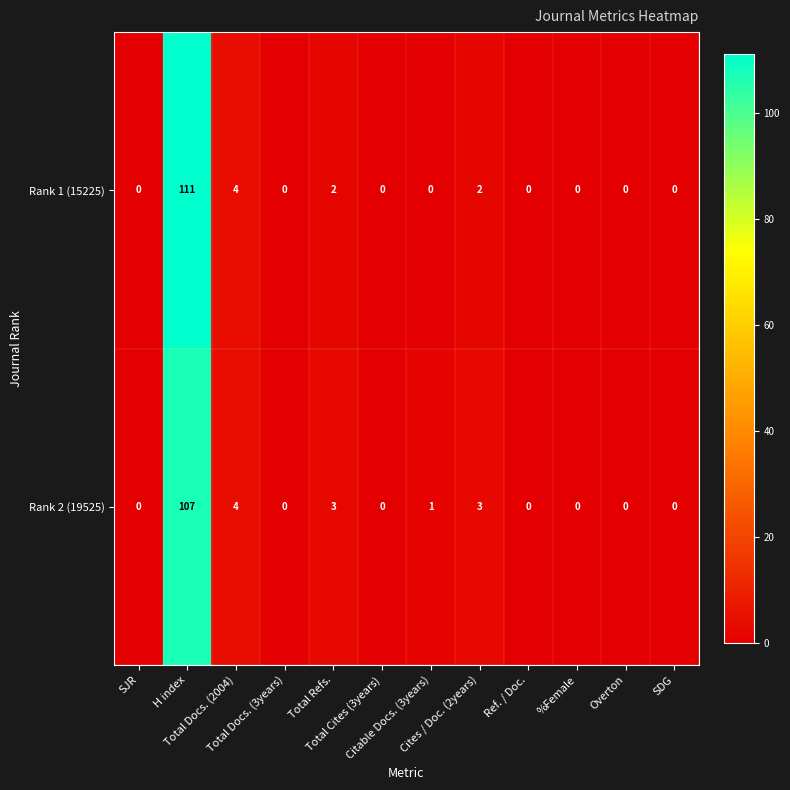

At how many categories does at least one series exceed 110?

1